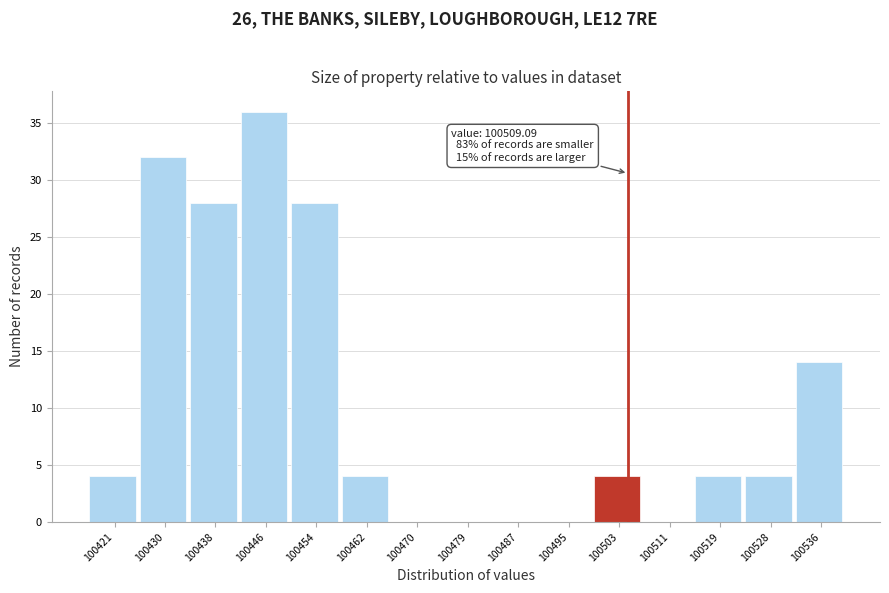

Reading right to left, what are all the values shown in this chart?

100536=14	100528=4	100519=4	100511=0	100503=4	100495=0	100487=0	100479=0	100470=0	100462=4	100454=28	100446=36	100438=28	100430=32	100421=4